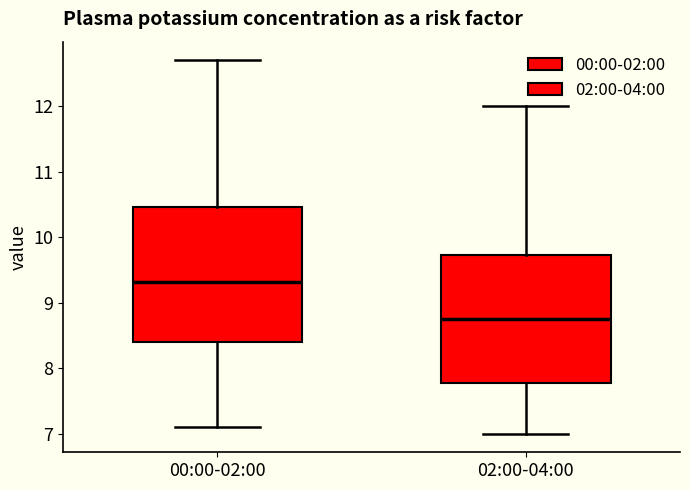

Reading left to right, transcribe this box plot: for each box, give where its median line is, the range the box spans, and where its two whiskers end, as read against the y-axis. The values are not printed on the chart, so give them approximately, as read against the axis.

00:00-02:00: median 9.3, box 8.4 to 10.5, whiskers 7.1 to 12.7
02:00-04:00: median 8.8, box 7.8 to 9.7, whiskers 7.0 to 12.0